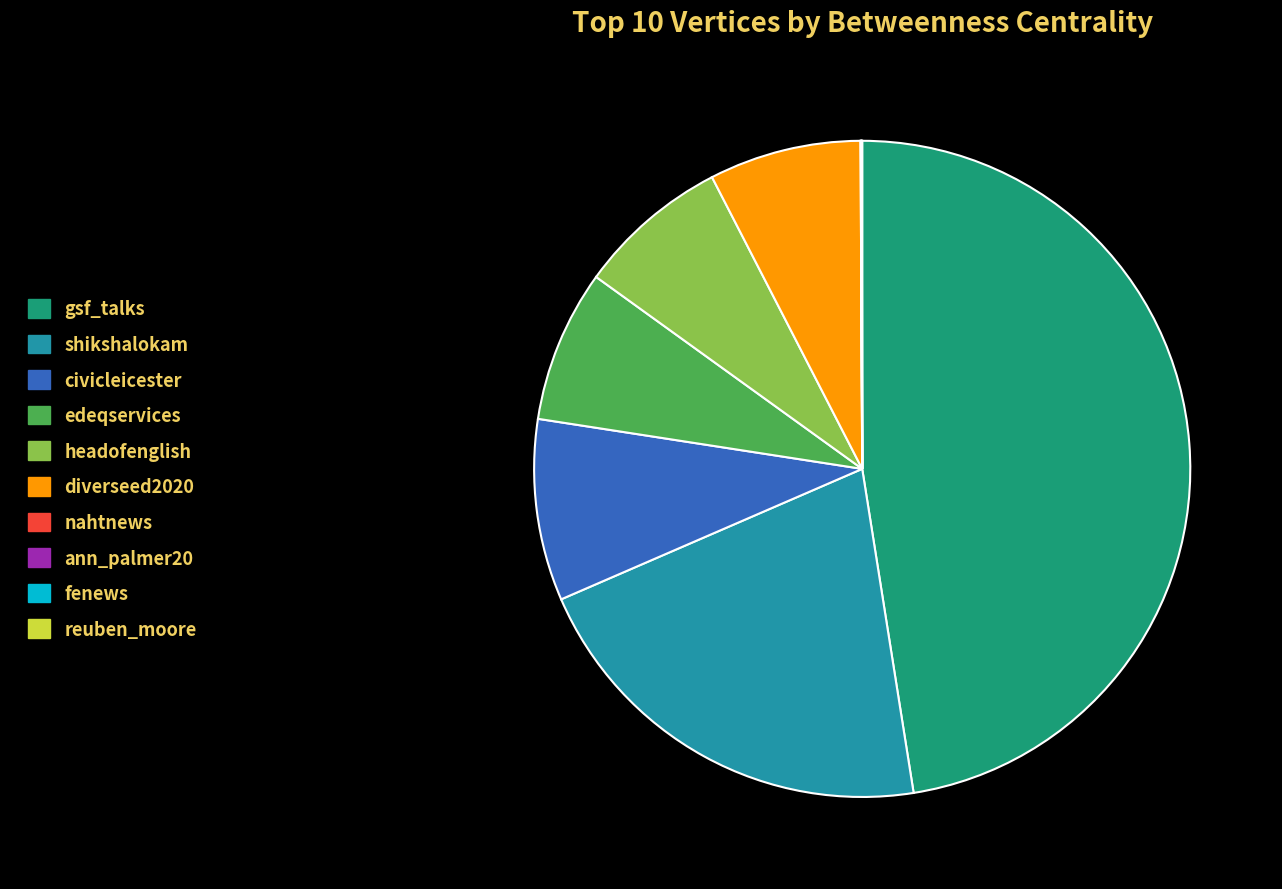

Is it true that shikshalokam is 21% of the pie?

True